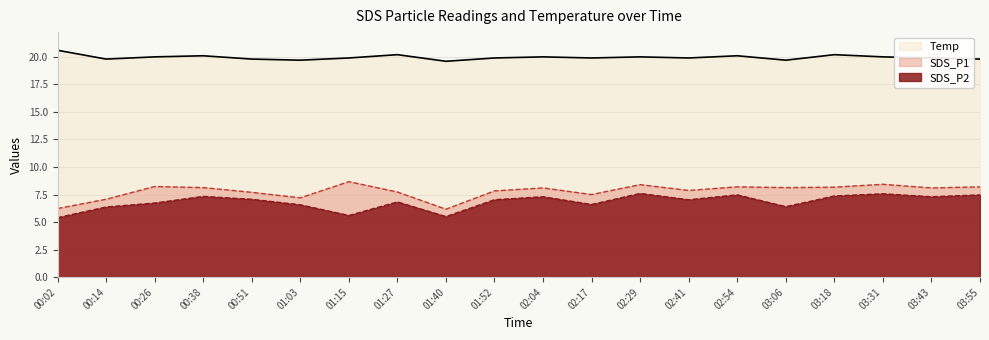

Rank the categories by SDS_P2 value from highest to lowest.

02:29, 03:31, 02:54, 03:55, 03:18, 00:38, 02:04, 03:43, 00:51, 01:52, 02:41, 01:27, 00:26, 02:17, 01:03, 03:06, 00:14, 01:15, 01:40, 00:02